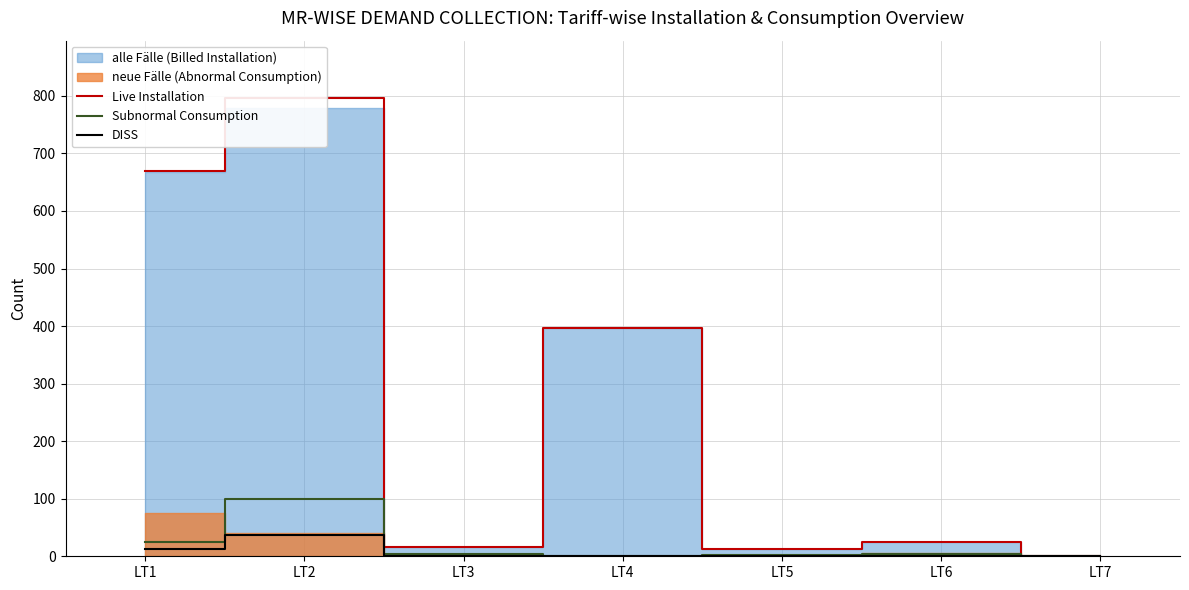

What is the value of the DISS point at the 1st from the left?

13